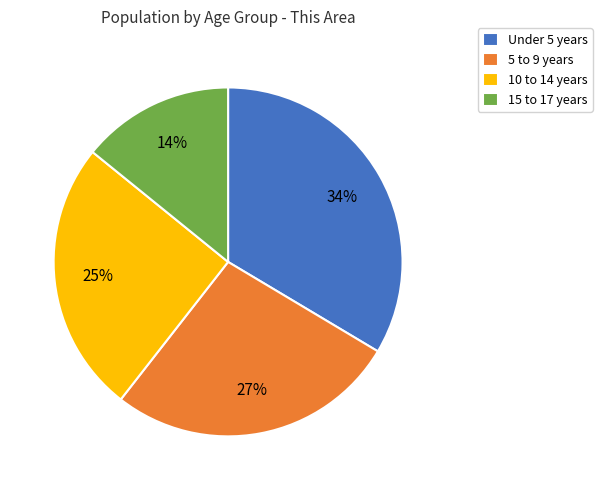

To the nearest percent, what is the difference between the 5 to 9 years and Under 5 years slice percentages?

7%